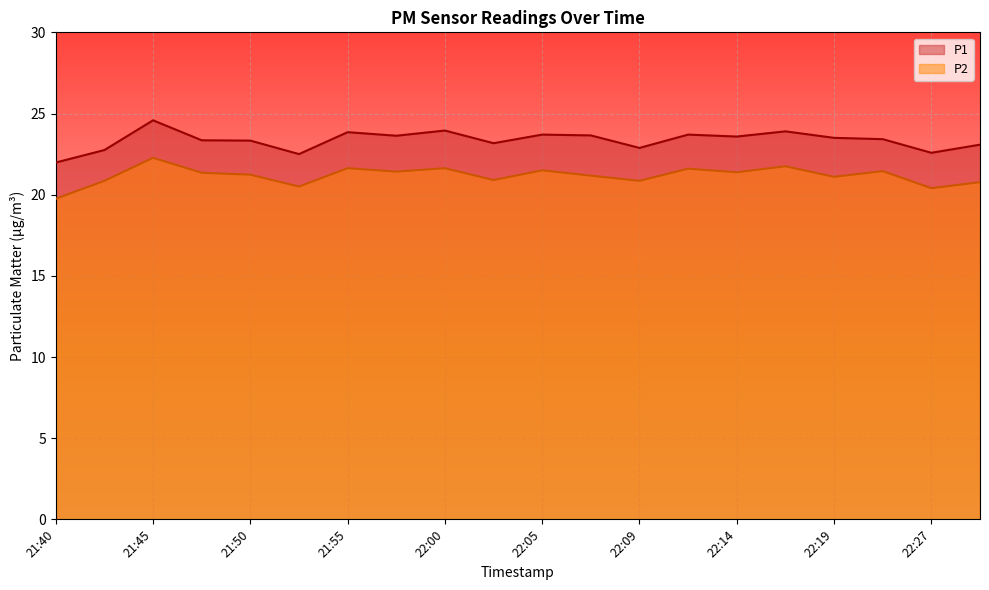

True or false: P2 and P1 cross at least once.

False